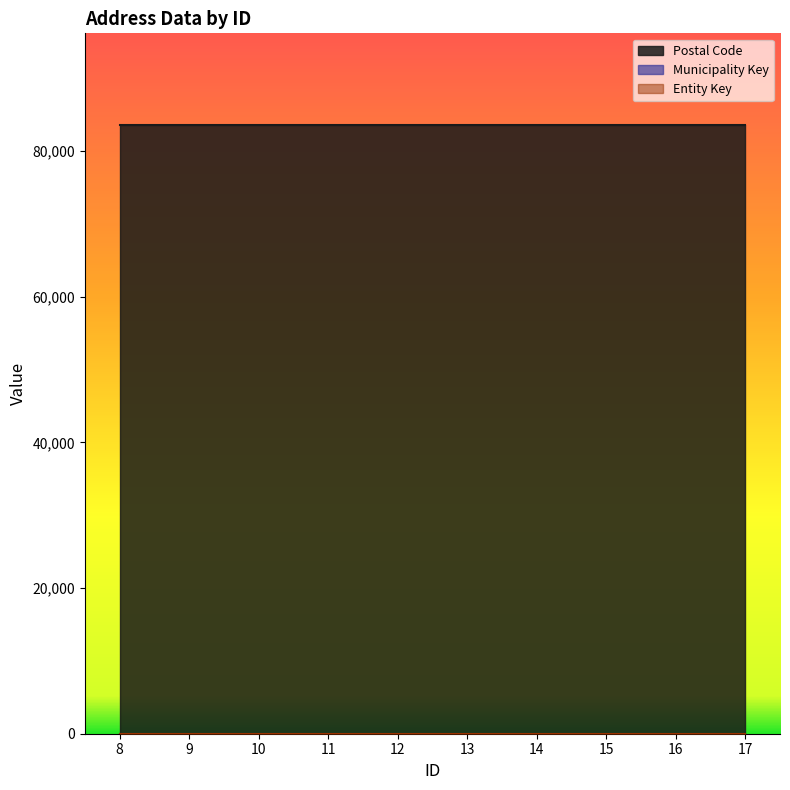

What is the sum of all Entity Key values?

260